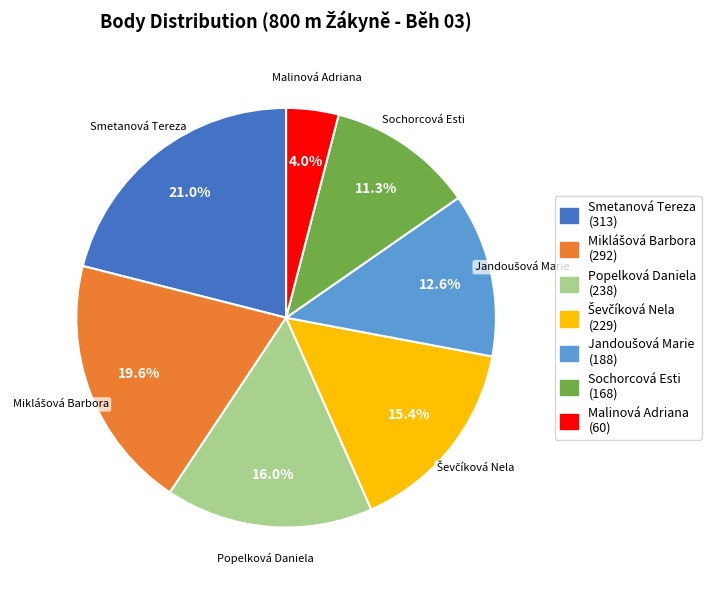

What percentage is NOT represented by Smetanová Tereza?

79.0%